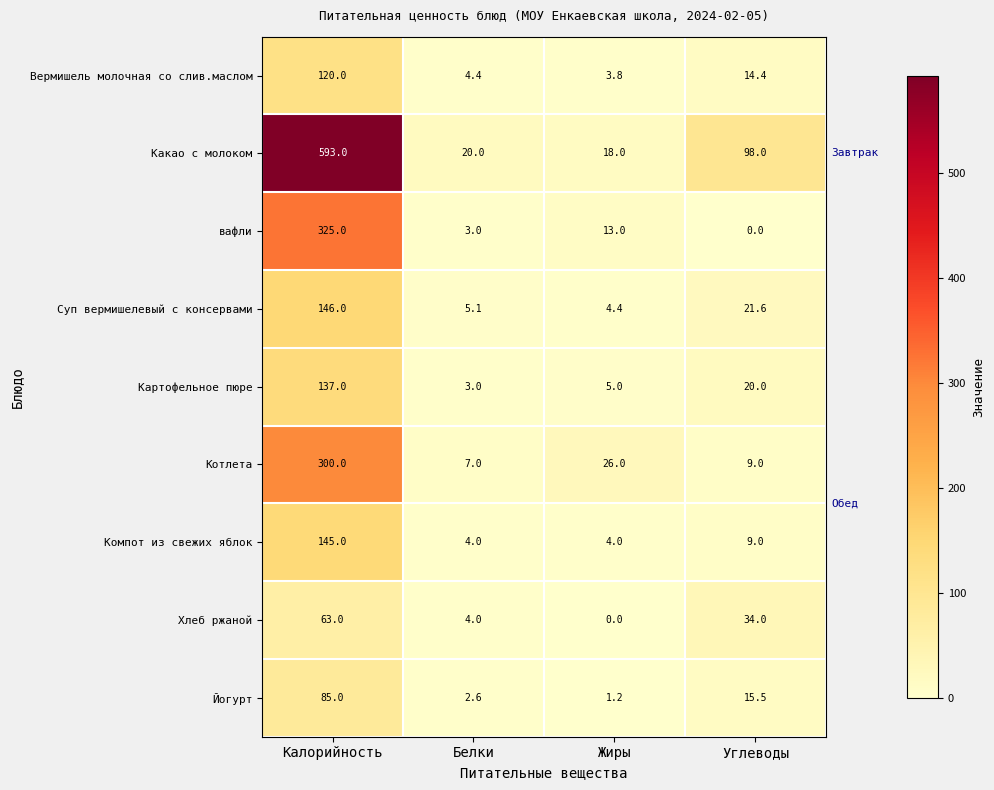

What is the average value of the Компот из свежих яблок series?

40.5